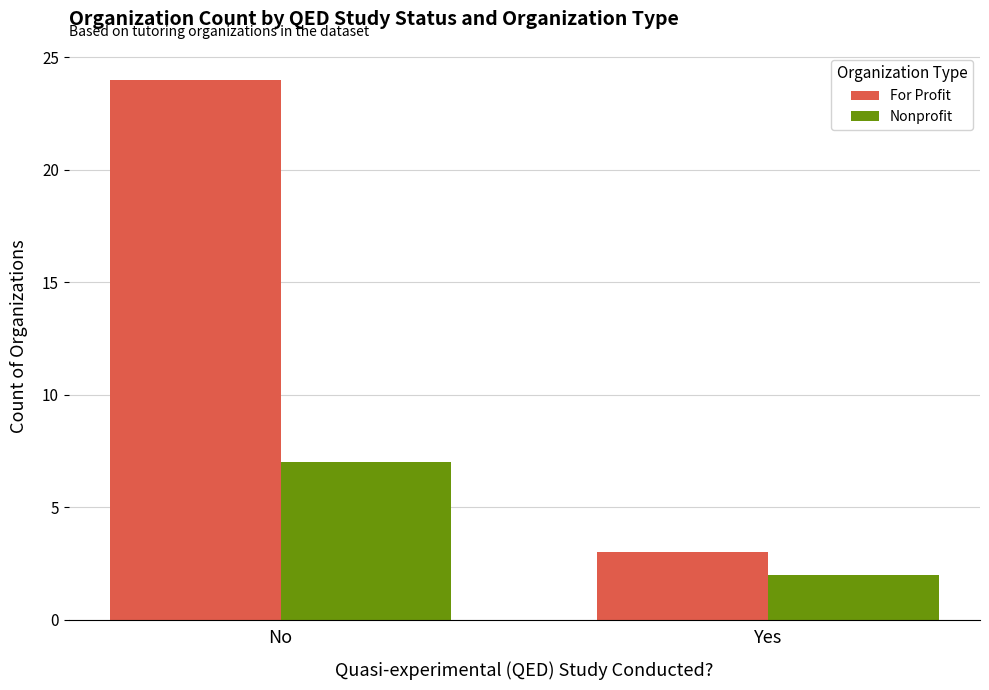

What is the label of the 2nd bar from the left?

Yes